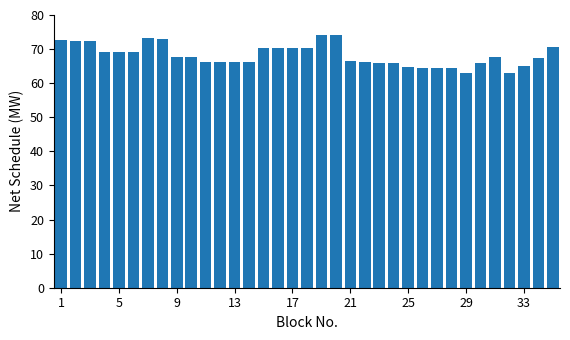

What is the smallest value displayed?

62.9